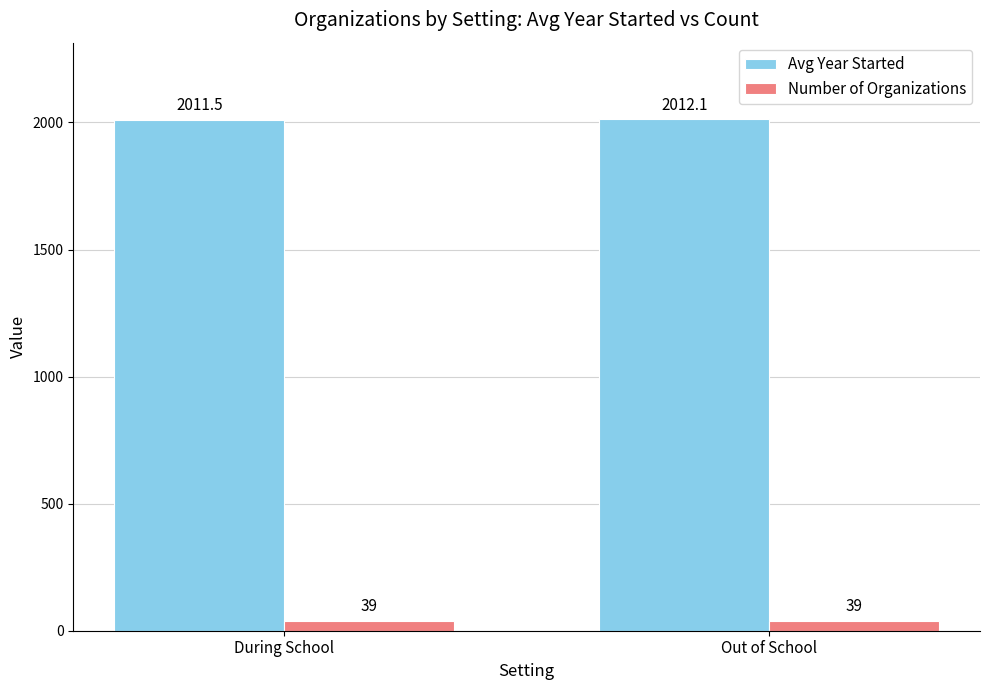

Is the value of Number of Organizations at During School greater than the value of Avg Year Started at Out of School?

No